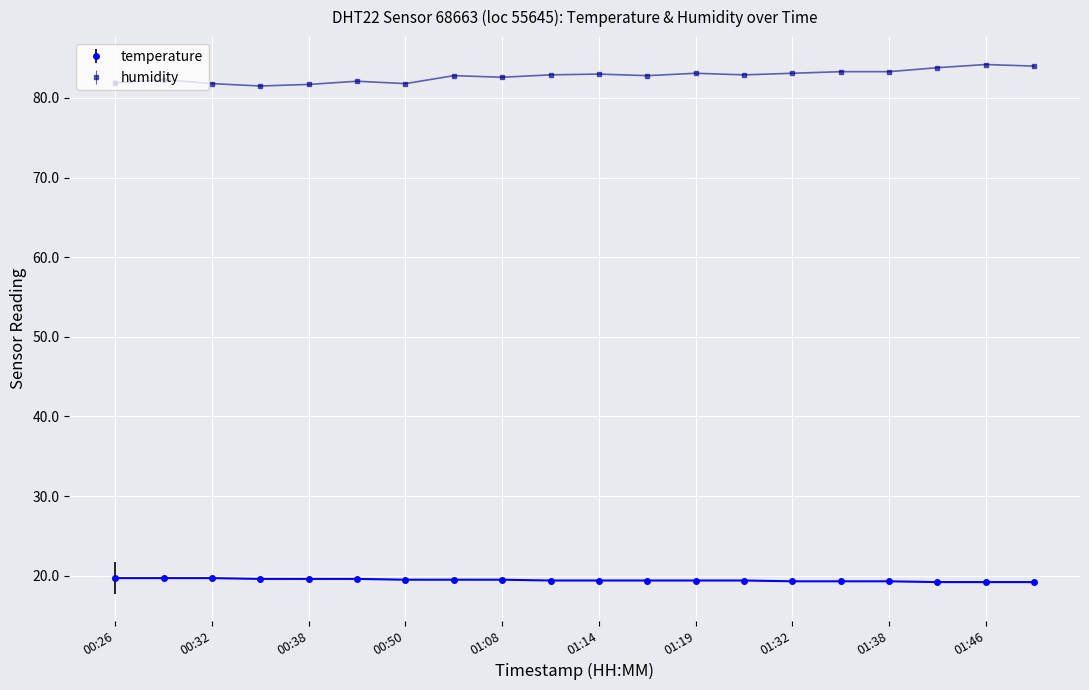

What is the greatest value displayed?

84.2